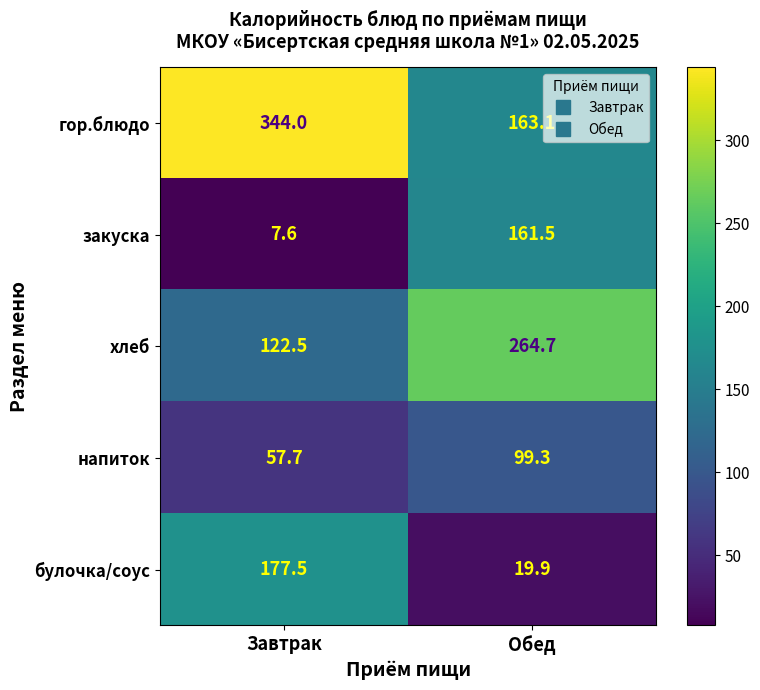

What is the difference between the напиток values at Завтрак and Обед?

41.6